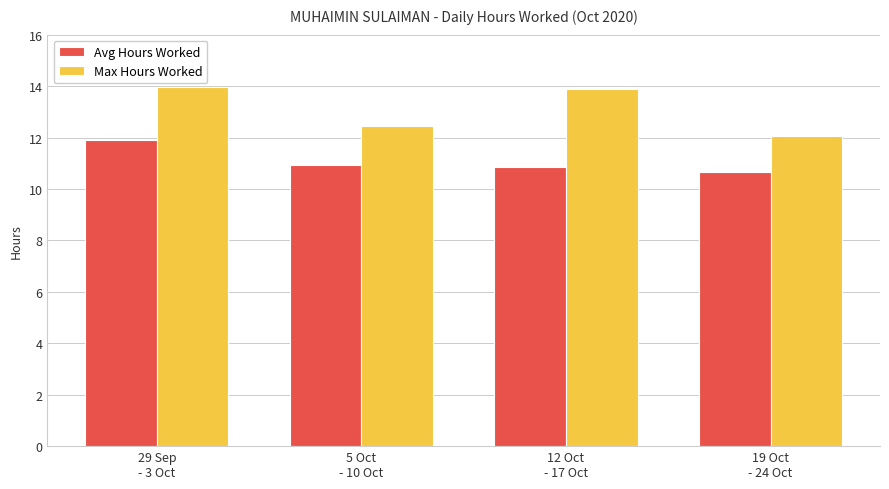

Rank the series at 19 Oct
- 24 Oct from lowest to highest value.

Avg Hours Worked, Max Hours Worked